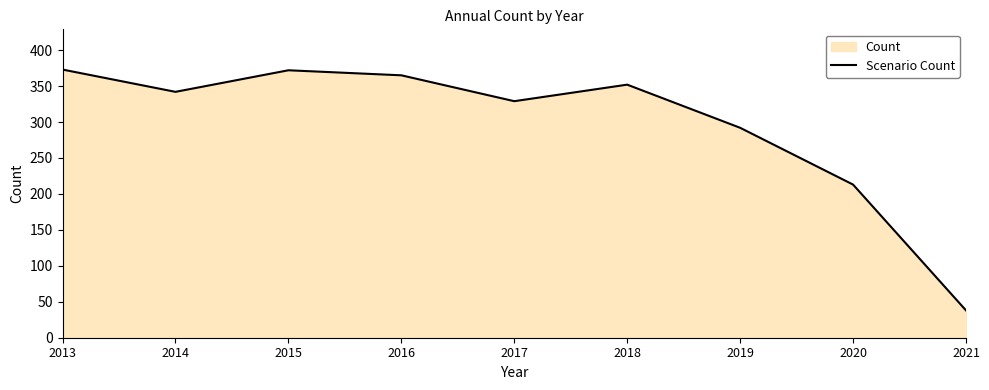

Rank the categories by value from highest to lowest.

2013, 2015, 2016, 2018, 2014, 2017, 2019, 2020, 2021